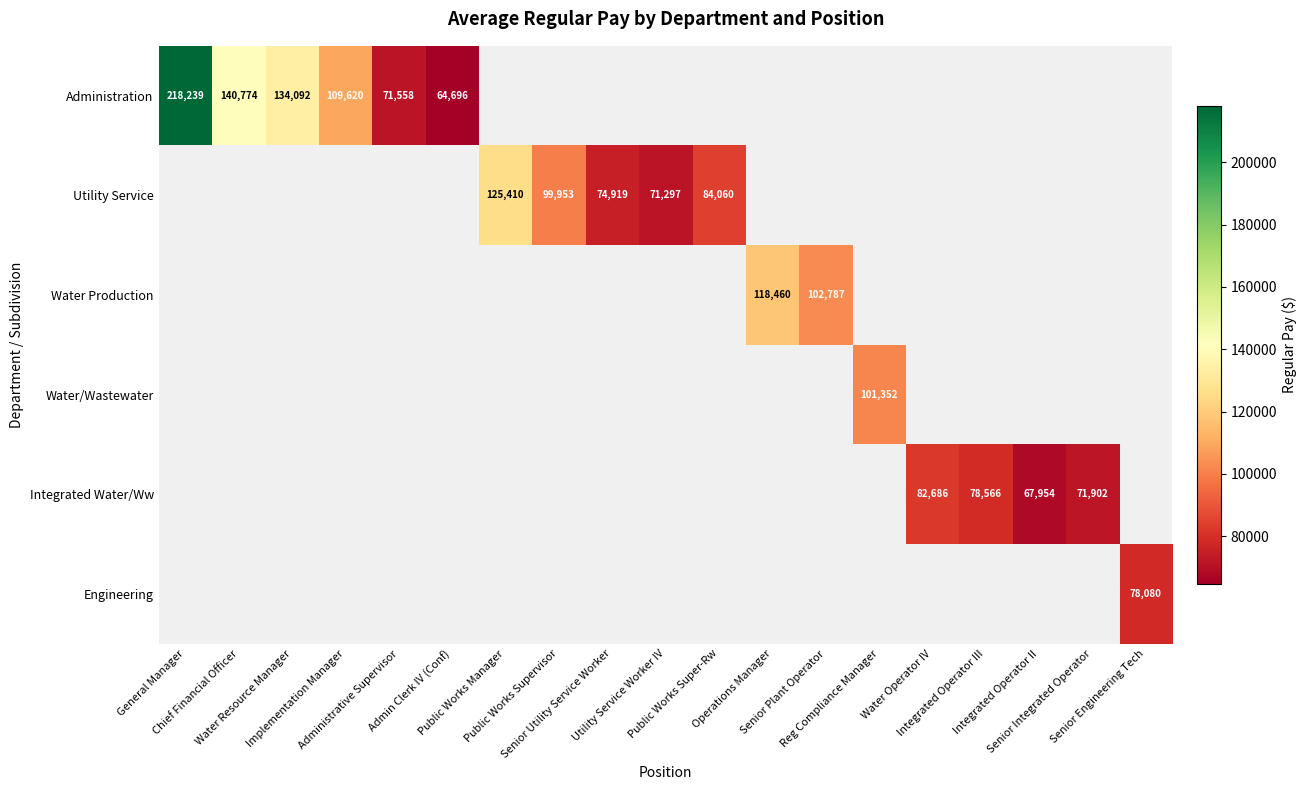

Between Water Operator IV and Integrated Operator II, which series saw the biggest shift?

Integrated Water/Ww